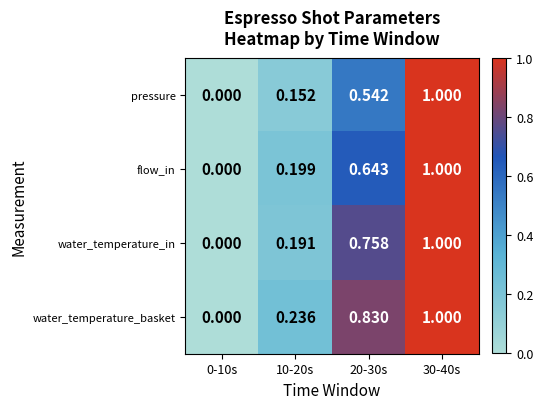

List the series in order of their overall mean, highest first.

water_temperature_basket, water_temperature_in, flow_in, pressure